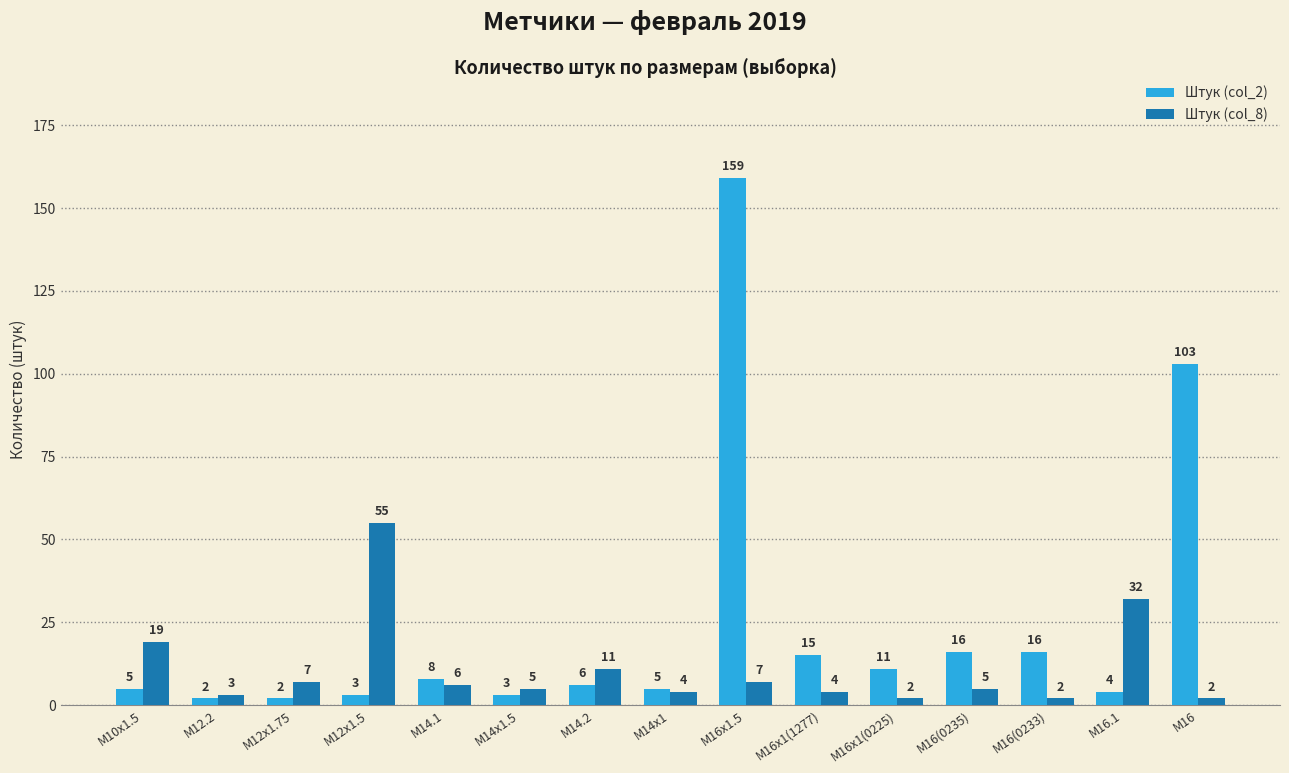

Does the chart contain any negative values?

No